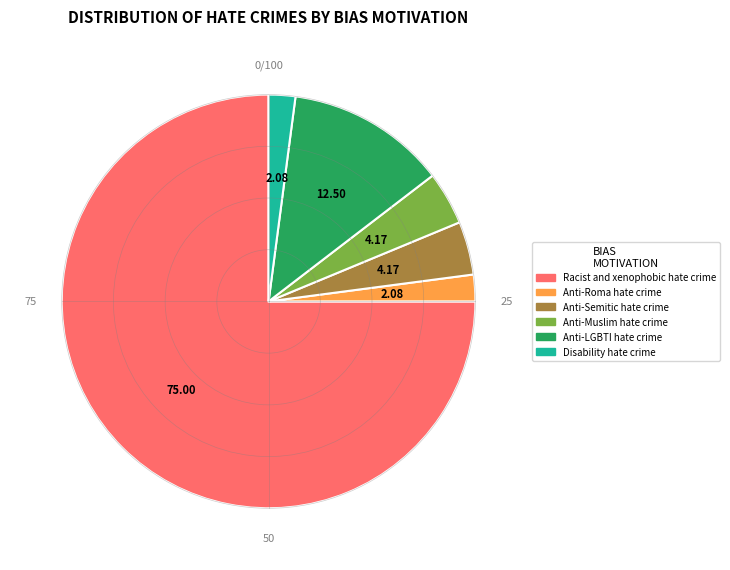

What is the largest slice in the pie chart?

Racist and xenophobic hate crime